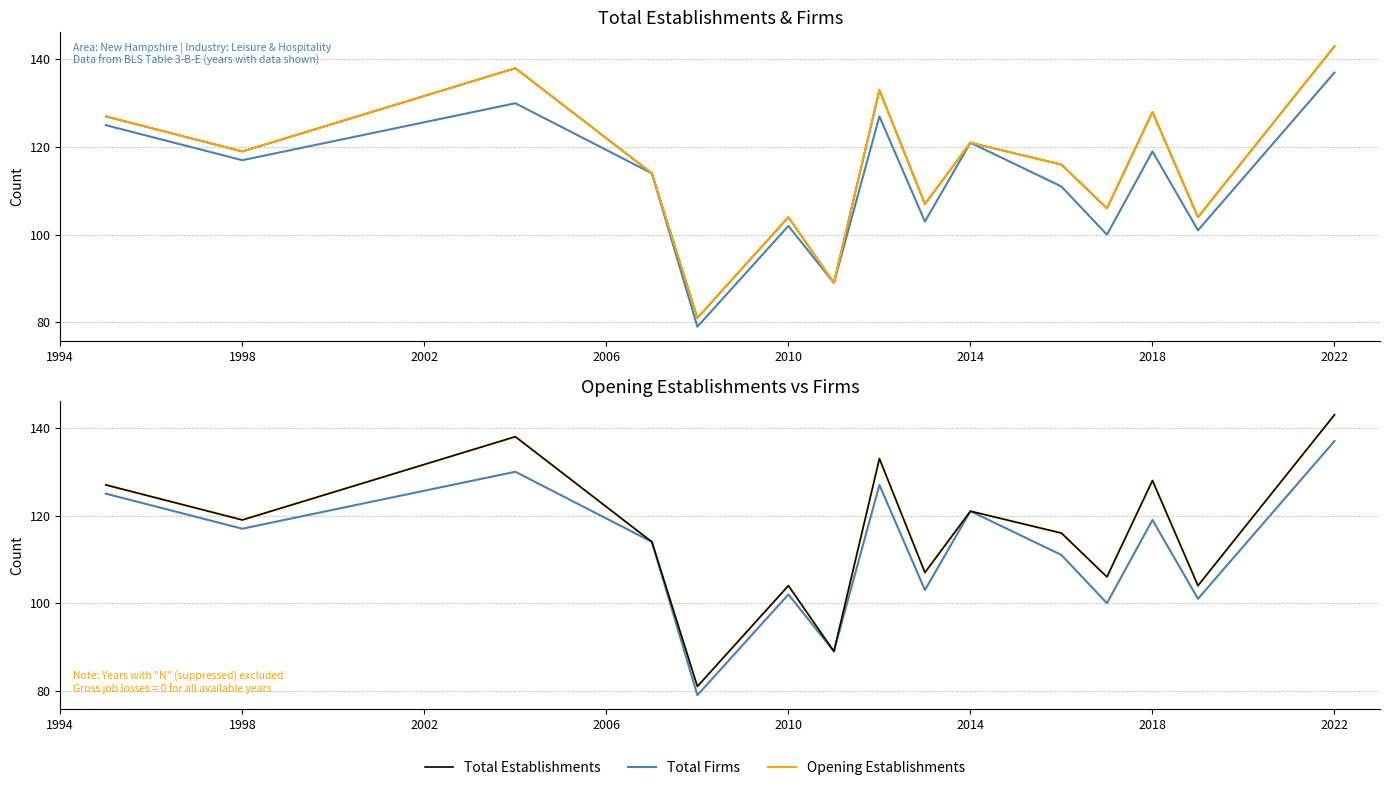

Is the value of Total Establishments at 2006 greater than the value of Total Firms at 11?

Yes